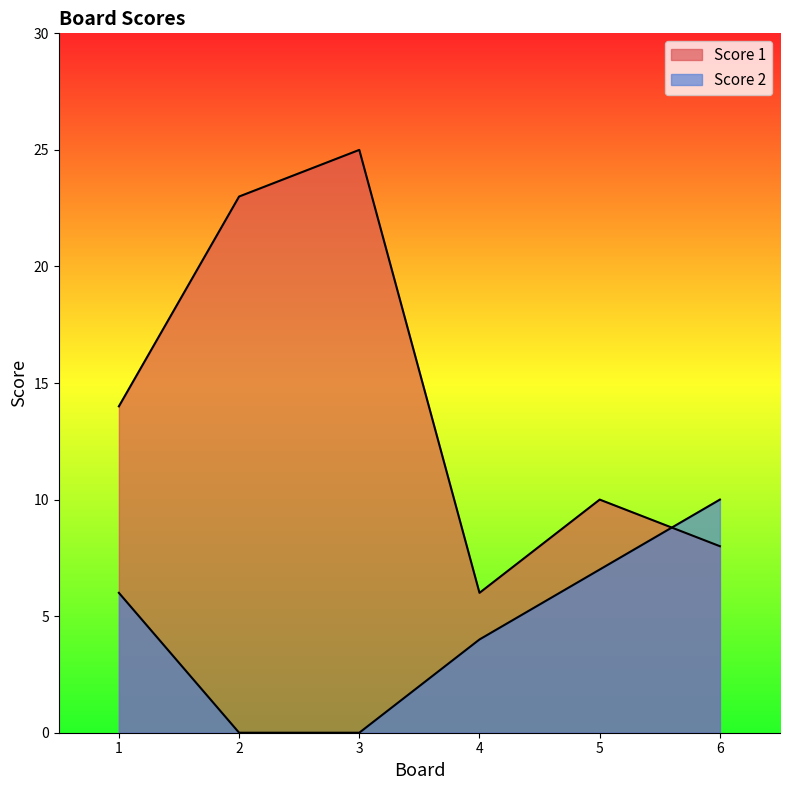

How many values in the Score 2 series exceed 6?

2